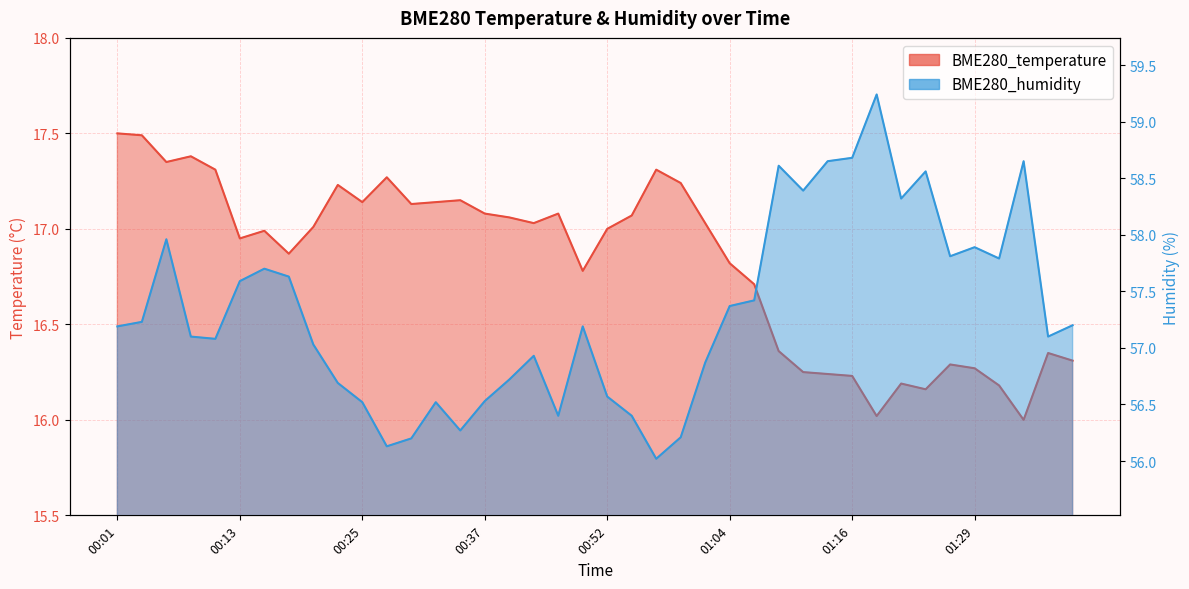

Reading left to right, list all the values displayed in this chart.

BME280_temperature: 00:01=17.5	00:03=17.5	00:06=17.4	00:08=17.4	00:11=17.3	00:13=16.9	00:15=17.0	00:18=16.9	00:20=17.0	00:23=17.2	00:25=17.1	00:27=17.3	00:30=17.1	00:32=17.1	00:35=17.1	00:37=17.1	00:40=17.1	00:42=17.0	00:45=17.1	00:47=16.8	00:52=17.0	00:55=17.1	00:57=17.3	00:59=17.2	01:02=17.0	01:04=16.8	01:07=16.7	01:09=16.4	01:12=16.2	01:14=16.2	01:16=16.2	01:19=16.0	01:21=16.2	01:24=16.2	01:26=16.3	01:29=16.3	01:31=16.2	01:33=16.0	01:42=16.4	01:44=16.3
BME280_humidity: 00:01=57.2	00:03=57.2	00:06=58.0	00:08=57.1	00:11=57.1	00:13=57.6	00:15=57.7	00:18=57.6	00:20=57.0	00:23=56.7	00:25=56.5	00:27=56.1	00:30=56.2	00:32=56.5	00:35=56.3	00:37=56.5	00:40=56.7	00:42=56.9	00:45=56.4	00:47=57.2	00:52=56.6	00:55=56.4	00:57=56.0	00:59=56.2	01:02=56.9	01:04=57.4	01:07=57.4	01:09=58.6	01:12=58.4	01:14=58.6	01:16=58.7	01:19=59.2	01:21=58.3	01:24=58.6	01:26=57.8	01:29=57.9	01:31=57.8	01:33=58.6	01:42=57.1	01:44=57.2